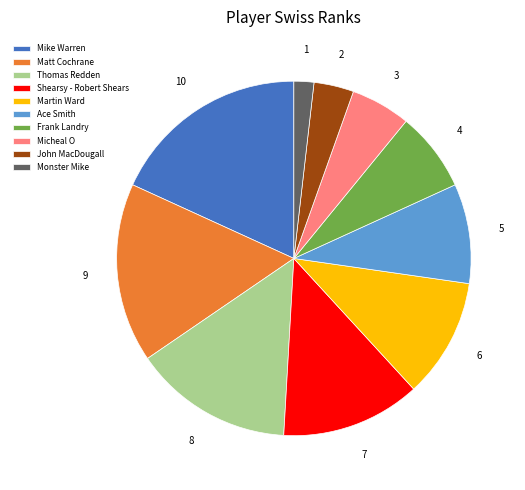

Which slice is the smallest?

Monster Mike